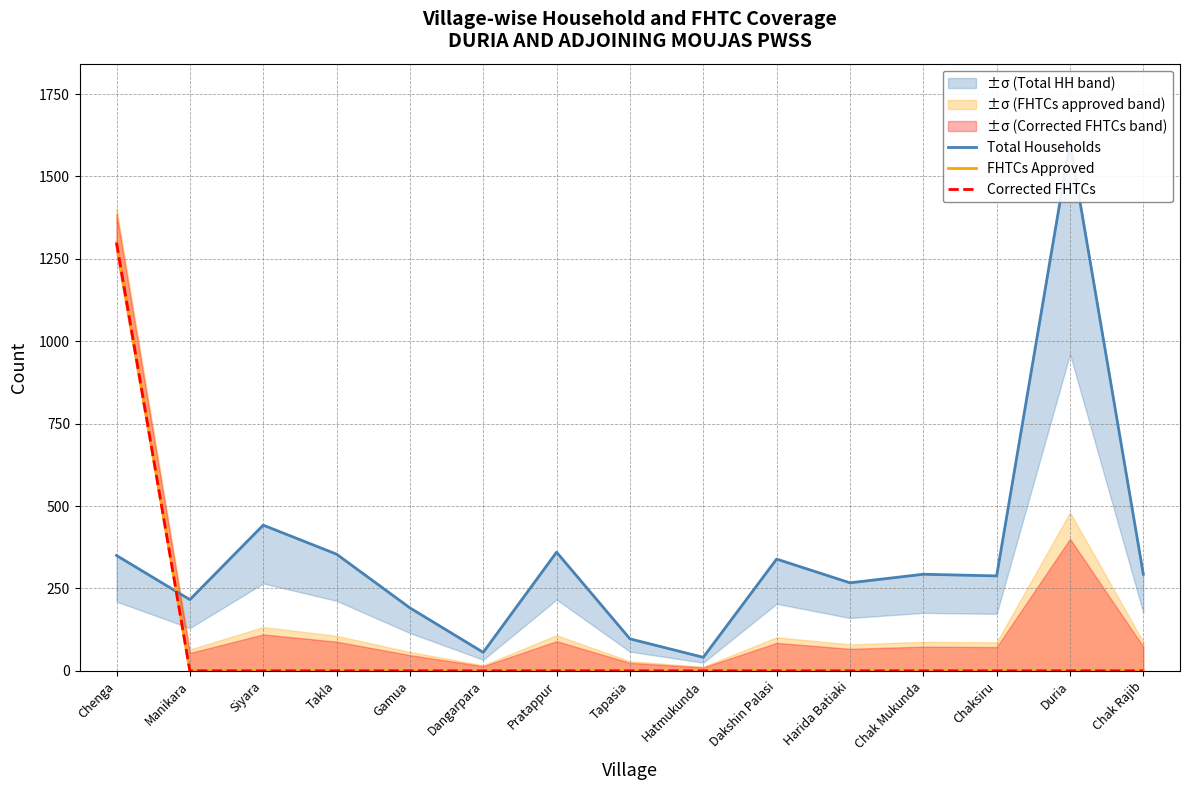

Is this an area chart (filled region under the line)?

No